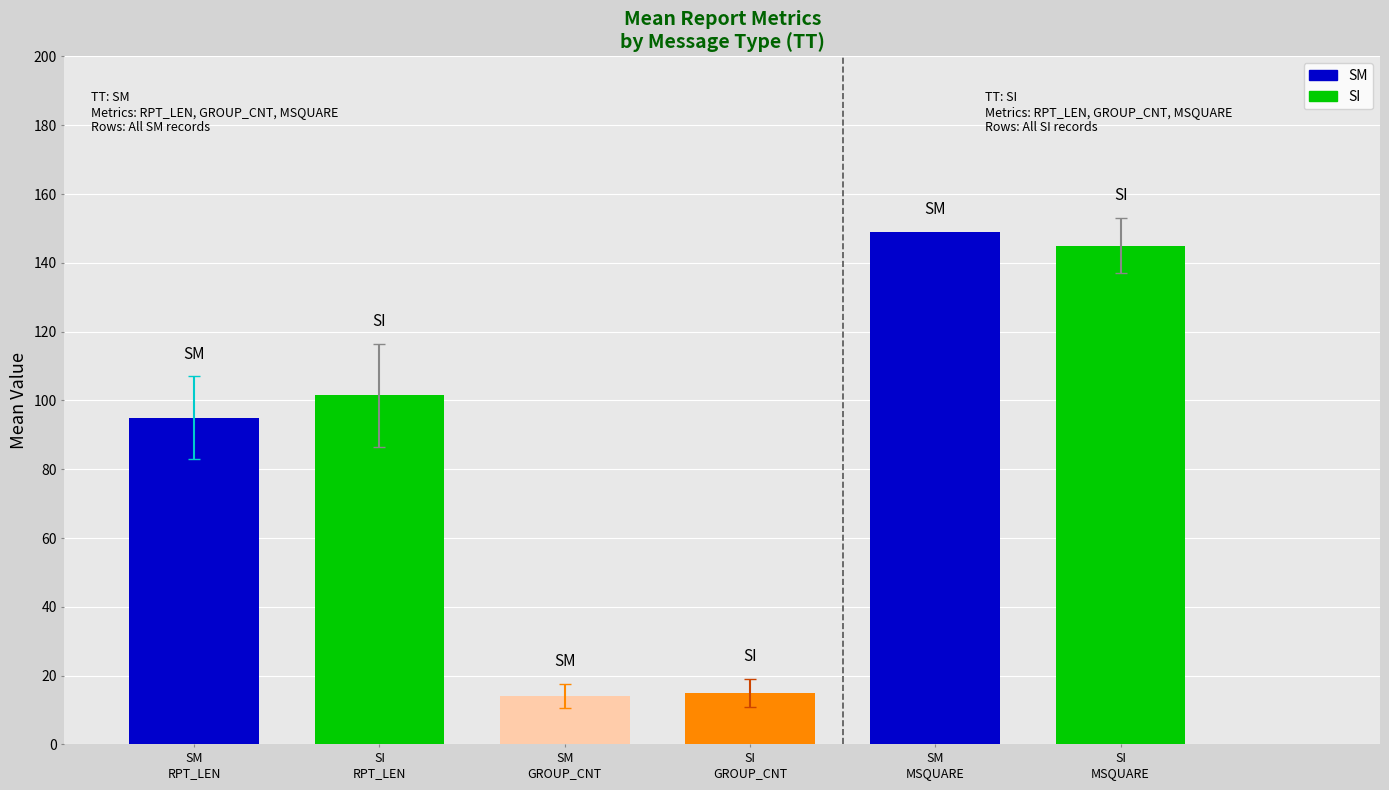

How many data points in SI are less than 101?

1